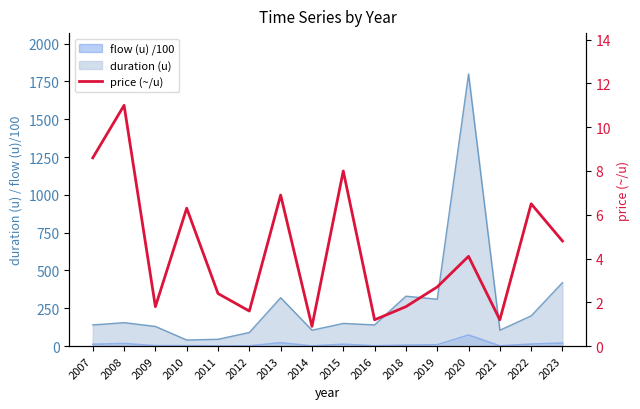

Approximately how many times larger is the value at 2010 compared to 2009?

3.5